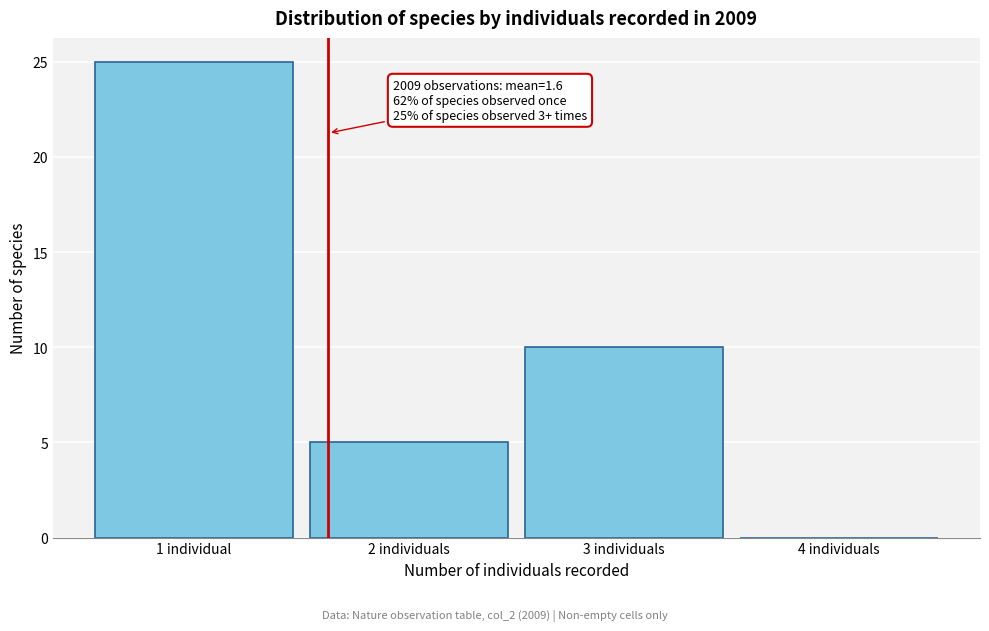

Reading left to right, what are all the values shown in this chart?

1 individual=25	2 individuals=5	3 individuals=10	4 individuals=0